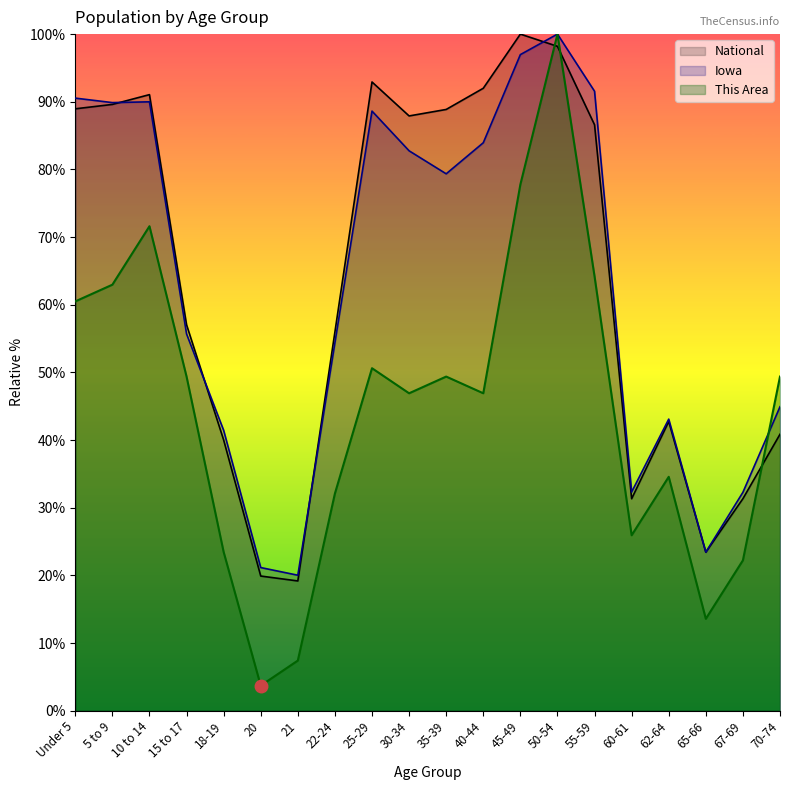

What is the maximum value for National?

100.0